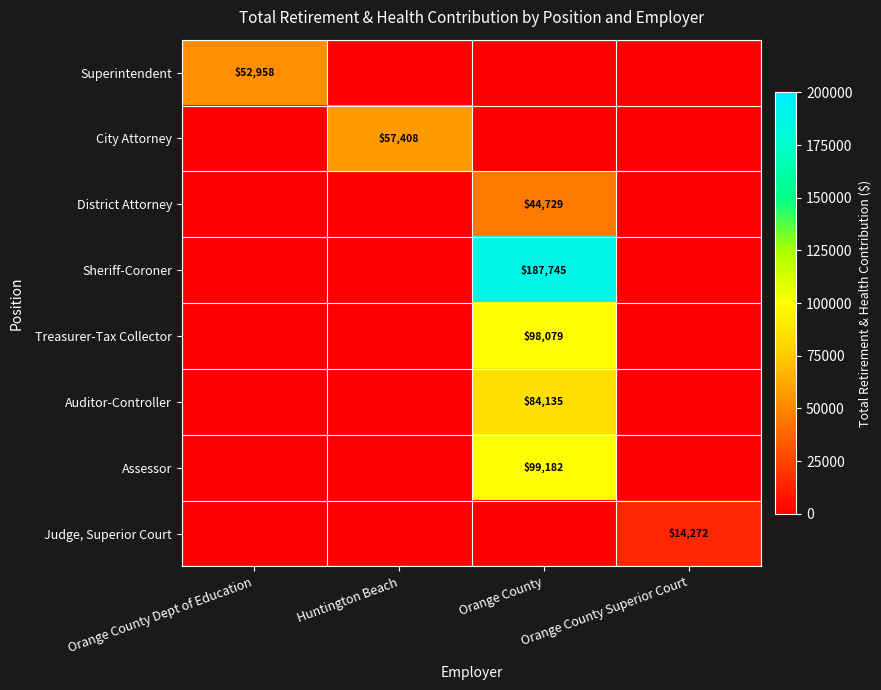

The value of District Attorney at Huntington Beach is 29613. True or false?

False